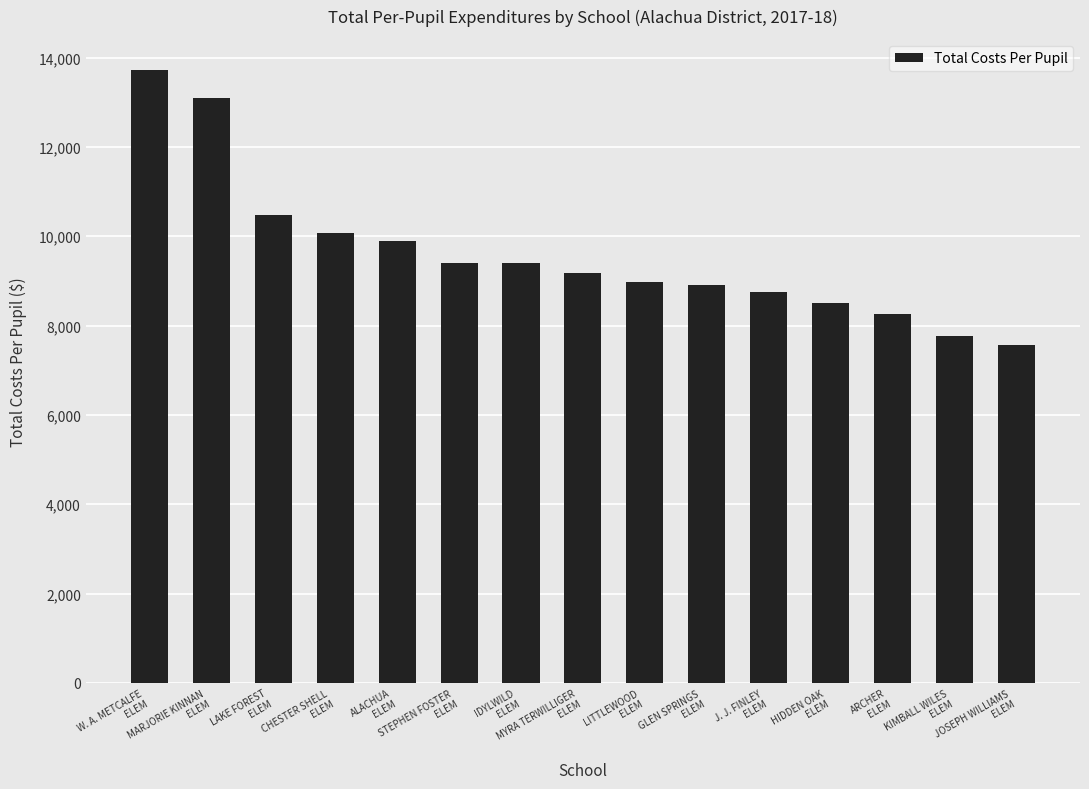

Count the number of data series in this chart.

1